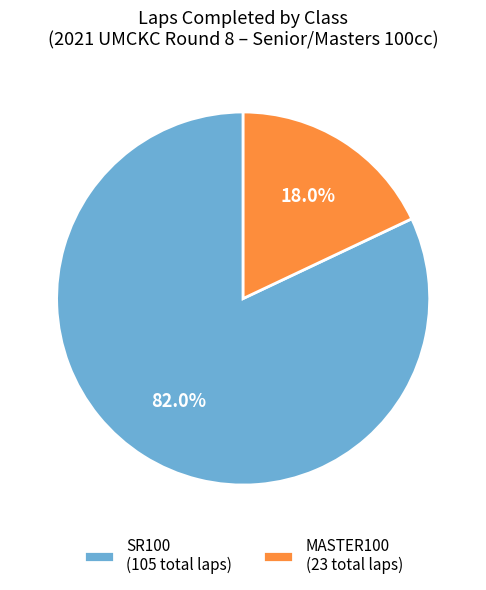

What is the largest slice in the pie chart?

SR100